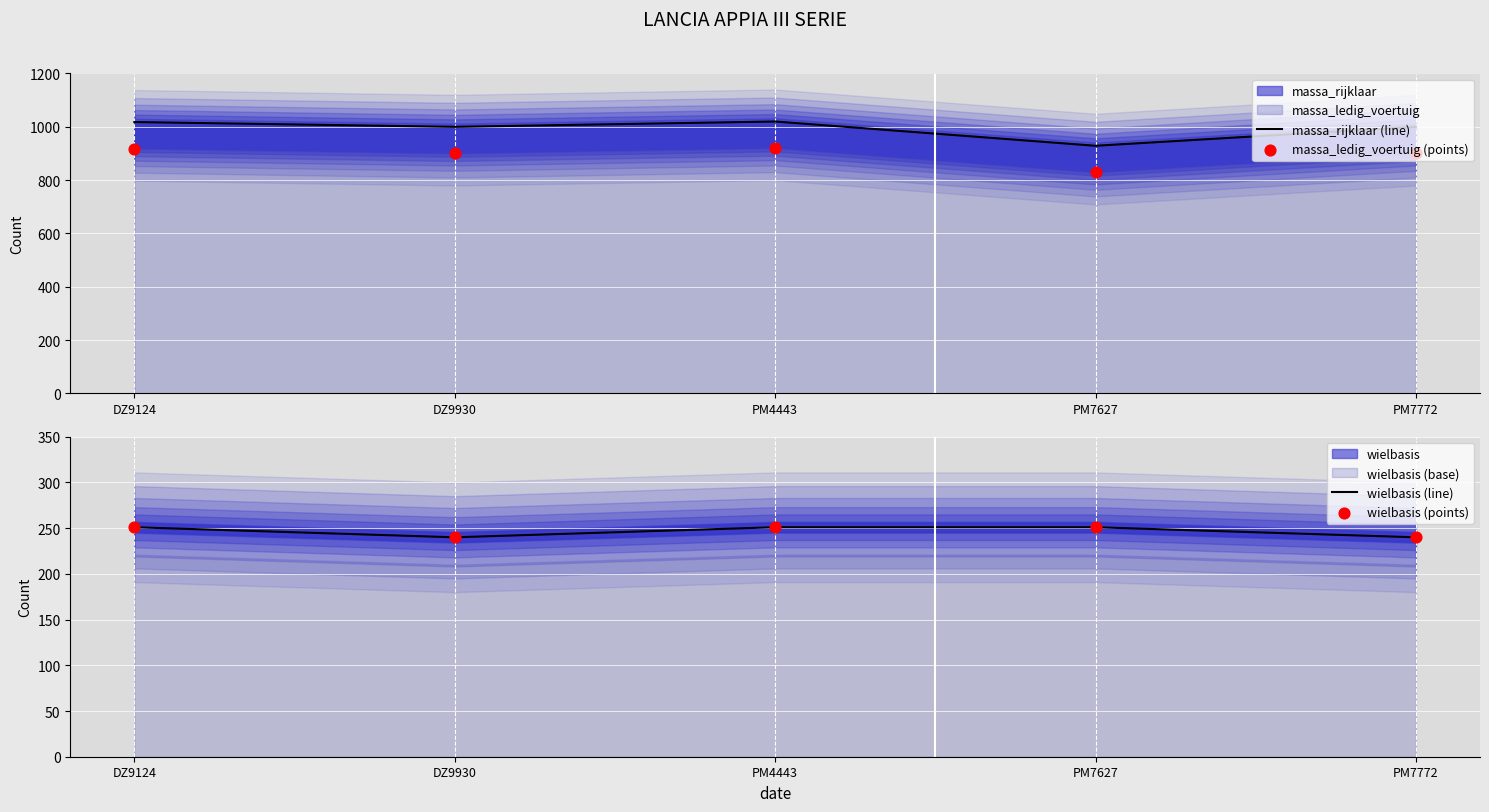

Which series has the largest Y range (max minus min)?

massa_rijklaar (line)